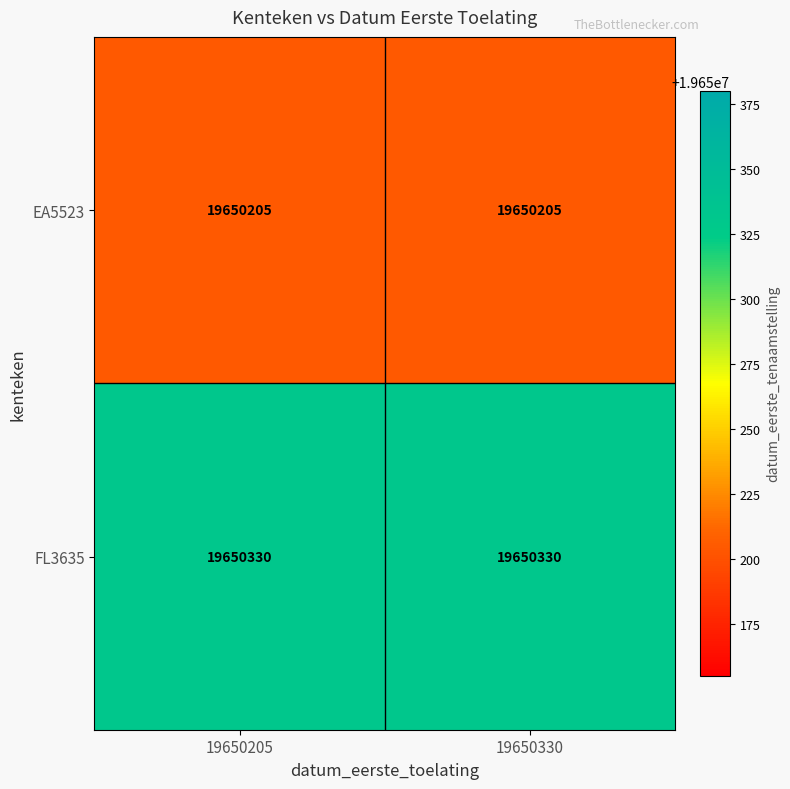

Is it true that EA5523 equals 19650205 at 19650205?

True